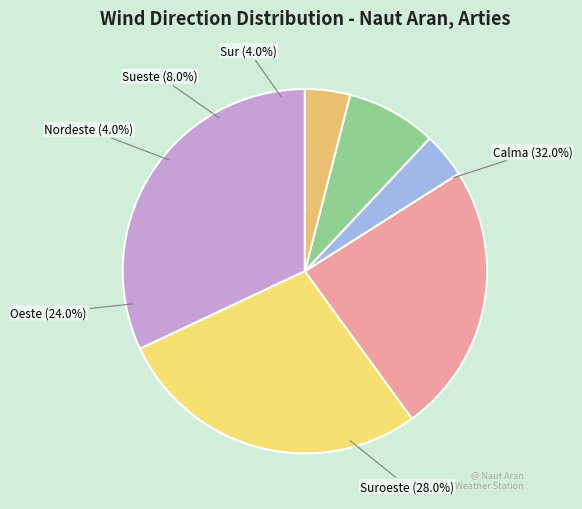

Is there a majority slice in this chart?

No